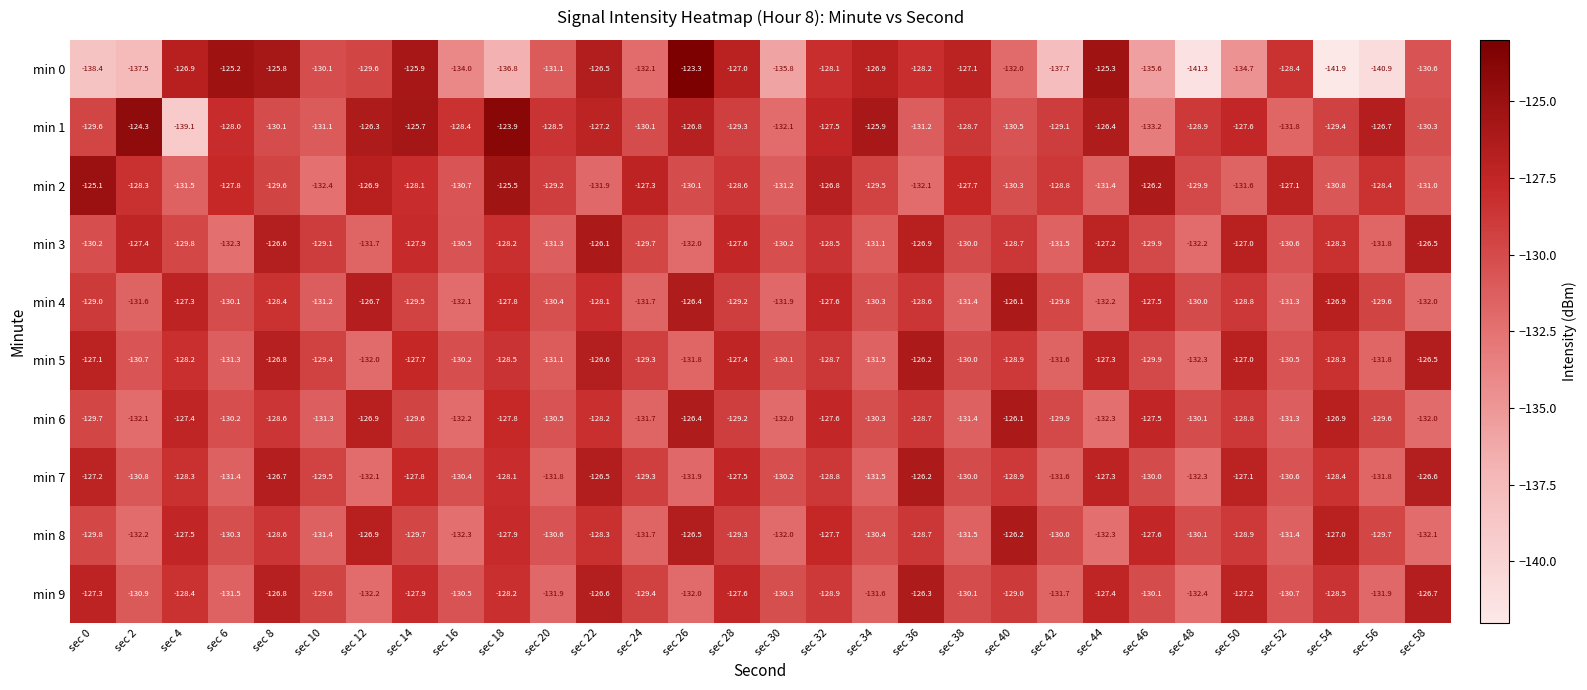

What is the difference between the highest and lowest values at sec 30?

5.7